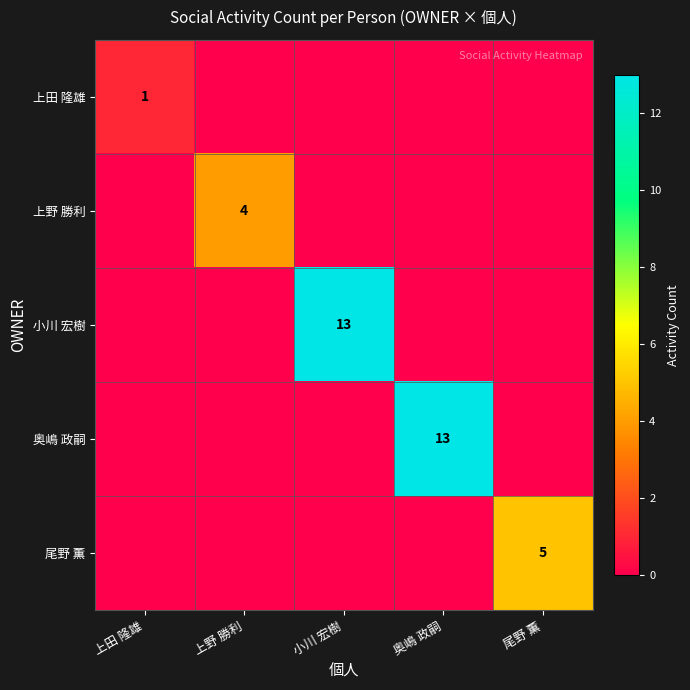

Is it true that 奥嶋 政嗣 equals 18 at 奥嶋 政嗣?

False